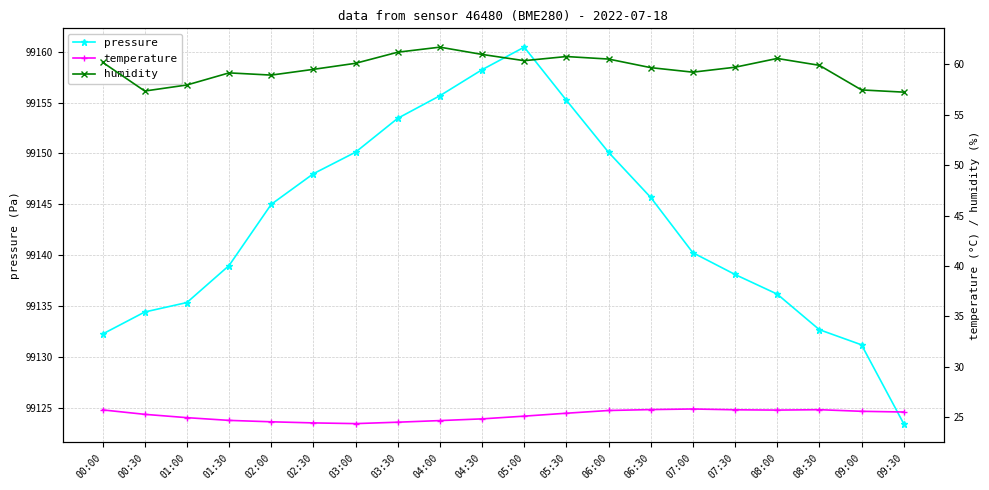

True or false: pressure has more than 1 interior local peaks.

False